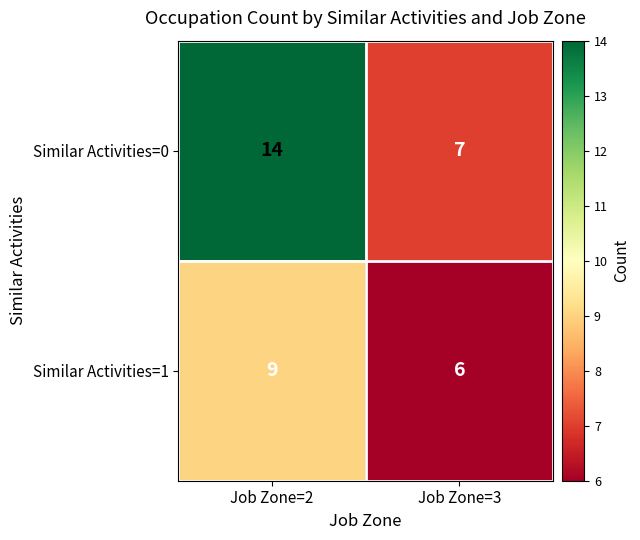

The value of Similar Activities=1 at Job Zone=2 is 9. True or false?

True